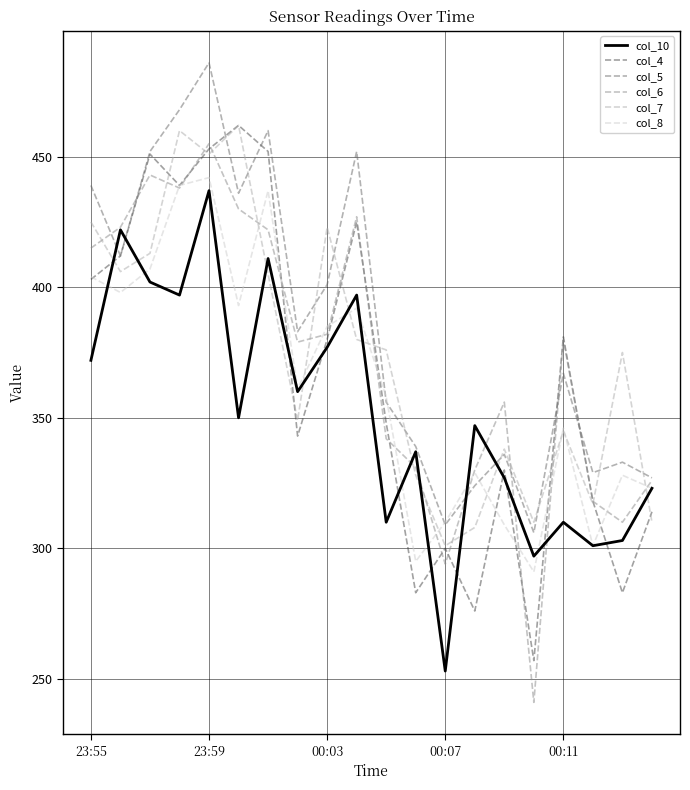

Which series has the largest total across all categories?

col_5